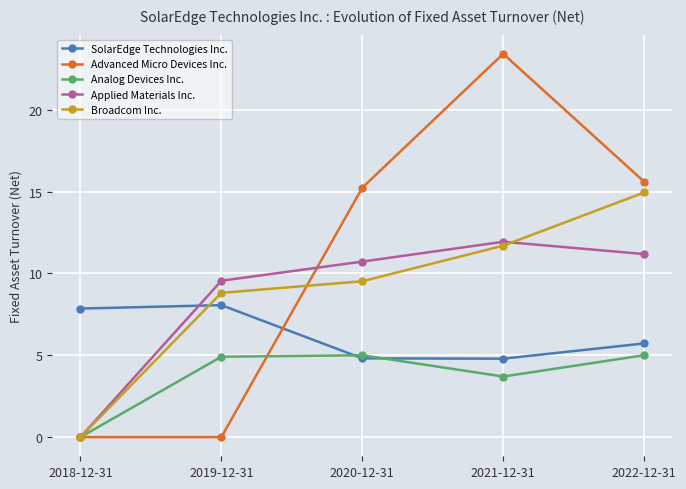

Where is the first local minimum for Analog Devices Inc.?

2021-12-31